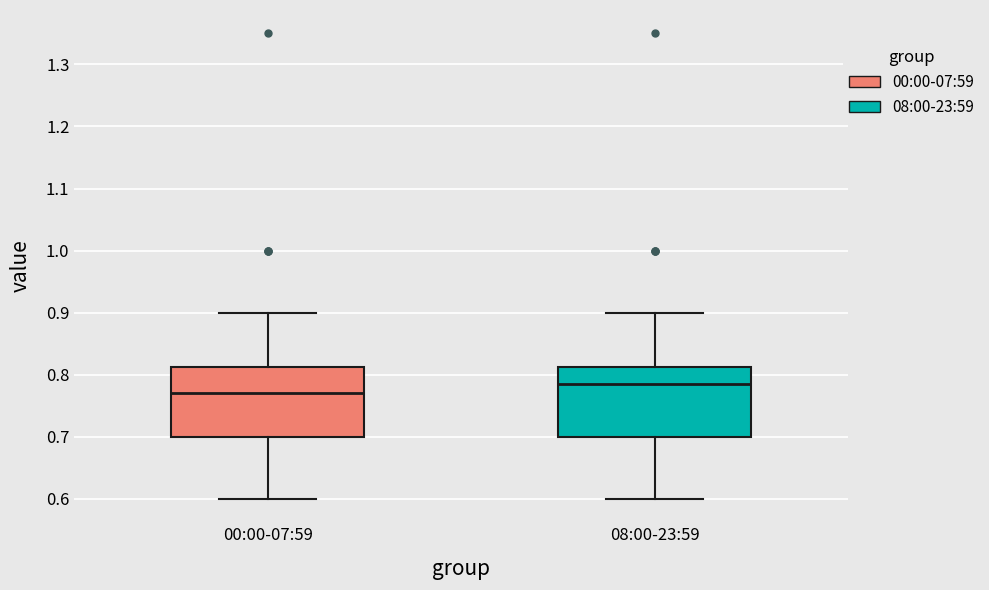

Reading left to right, read every box against the y-axis: the position of its median line, the range the box covers, and the ends of its whiskers. The values are not printed on the chart, so give them approximately, as read against the axis.

00:00-07:59: median 0.77, box 0.70 to 0.81, whiskers 0.60 to 0.90
08:00-23:59: median 0.79, box 0.70 to 0.81, whiskers 0.60 to 0.90